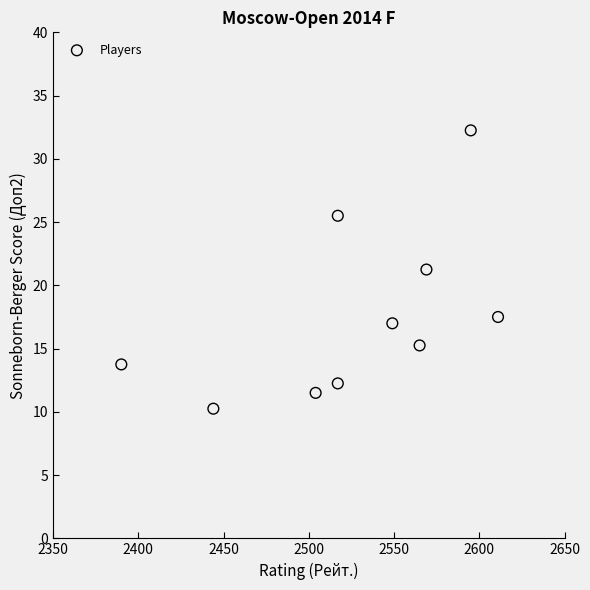

What is the range of Y values (max minus min)?

22.0